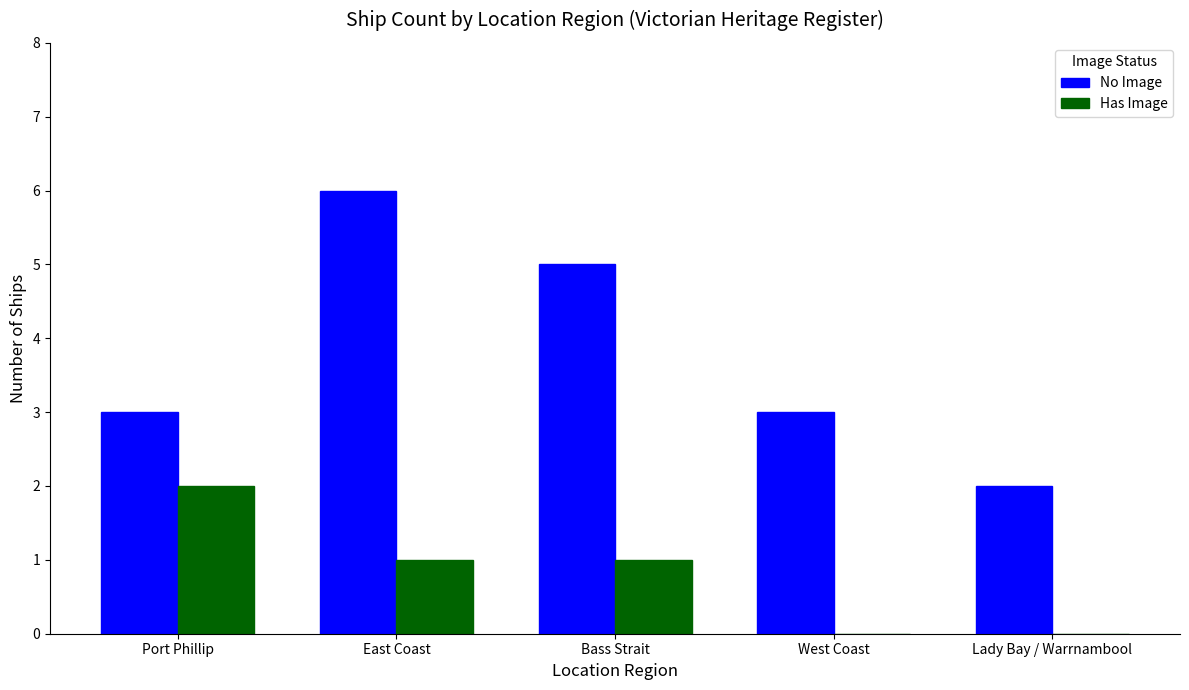

Which series has the largest total across all categories?

No Image